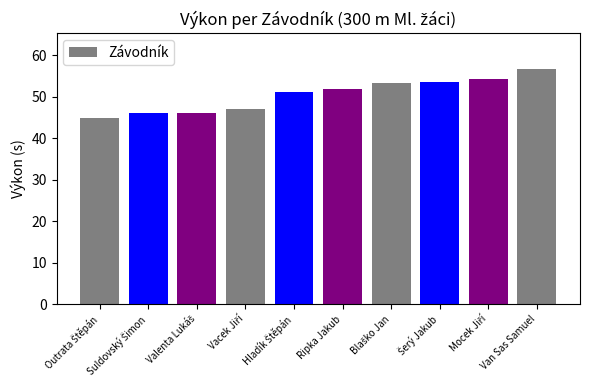

What is the maximum value shown in the chart?

56.8